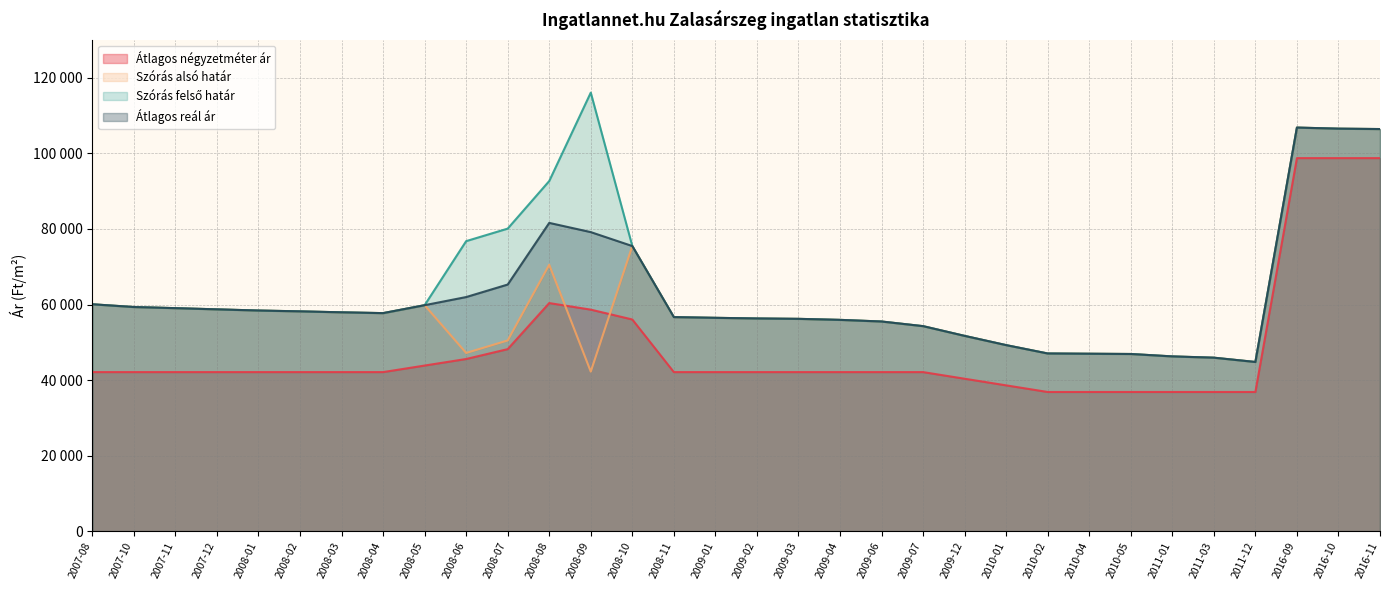

Reading left to right, transcribe all the data shown in this chart.

Átlagos négyzetméter ár: 2007-08=42105	2007-10=42105	2007-11=42105	2007-12=42105	2008-01=42105	2008-02=42105	2008-03=42105	2008-04=42105	2008-05=43840	2008-06=45574	2008-07=48186	2008-08=60379	2008-09=58645	2008-10=56033	2008-11=42105	2009-01=42105	2009-02=42105	2009-03=42105	2009-04=42105	2009-06=42105	2009-07=42105	2009-12=40351	2010-01=38596	2010-02=36842	2010-04=36842	2010-05=36842	2011-01=36842	2011-03=36842	2011-12=36842	2016-09=98750	2016-10=98750	2016-11=98750
Szórás alsó határ: 2007-08=60063	2007-10=59336	2007-11=59035	2007-12=58719	2008-01=58406	2008-02=58187	2008-03=57934	2008-04=57718	2008-05=59819	2008-06=47171	2008-07=50483	2008-08=70525	2008-09=42238	2008-10=75478	2008-11=56665	2009-01=56476	2009-02=56305	2009-03=56204	2009-04=55934	2009-06=55500	2009-07=54272	2009-12=51695	2010-01=49247	2010-02=47036	2010-04=46968	2010-05=46900	2011-01=46262	2011-03=45923	2011-12=44787	2016-09=106838	2016-10=106552	2016-11=106448
Szórás felső határ: 2007-08=60063	2007-10=59336	2007-11=59035	2007-12=58719	2008-01=58406	2008-02=58187	2008-03=57934	2008-04=57718	2008-05=59819	2008-06=76777	2008-07=80089	2008-08=92687	2008-09=116092	2008-10=75478	2008-11=56665	2009-01=56476	2009-02=56305	2009-03=56204	2009-04=55934	2009-06=55500	2009-07=54272	2009-12=51695	2010-01=49247	2010-02=47036	2010-04=46968	2010-05=46900	2011-01=46262	2011-03=45923	2011-12=44787	2016-09=106838	2016-10=106552	2016-11=106448
Átlagos reál ár: 2007-08=60063	2007-10=59336	2007-11=59035	2007-12=58719	2008-01=58406	2008-02=58187	2008-03=57934	2008-04=57718	2008-05=59819	2008-06=61974	2008-07=65286	2008-08=81606	2008-09=79165	2008-10=75478	2008-11=56665	2009-01=56476	2009-02=56305	2009-03=56204	2009-04=55934	2009-06=55500	2009-07=54272	2009-12=51695	2010-01=49247	2010-02=47036	2010-04=46968	2010-05=46900	2011-01=46262	2011-03=45923	2011-12=44787	2016-09=106838	2016-10=106552	2016-11=106448